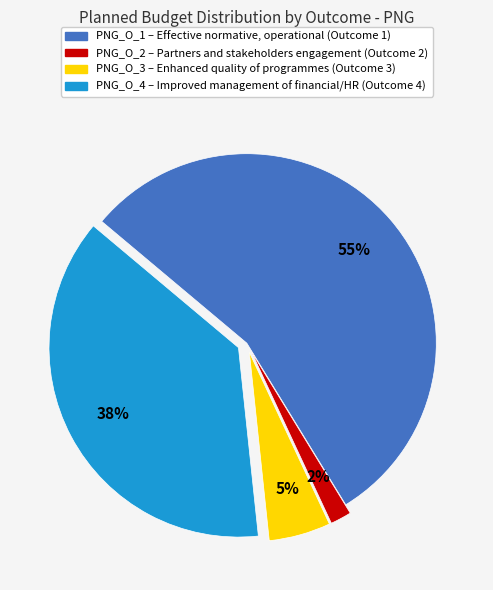

Does any single category account for the majority?

Yes